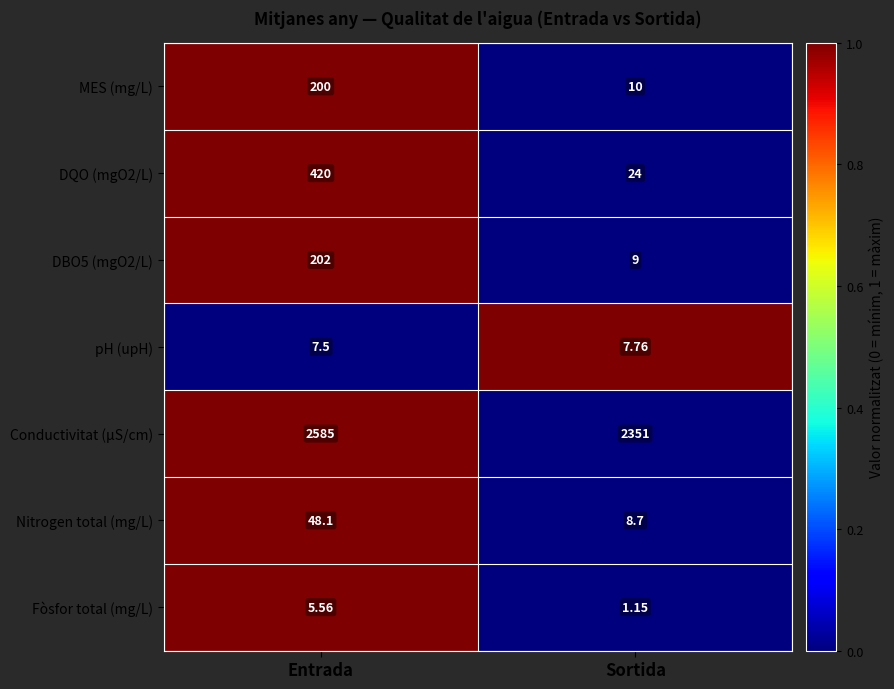

Which label corresponds to the smallest value in the chart?

Sortida